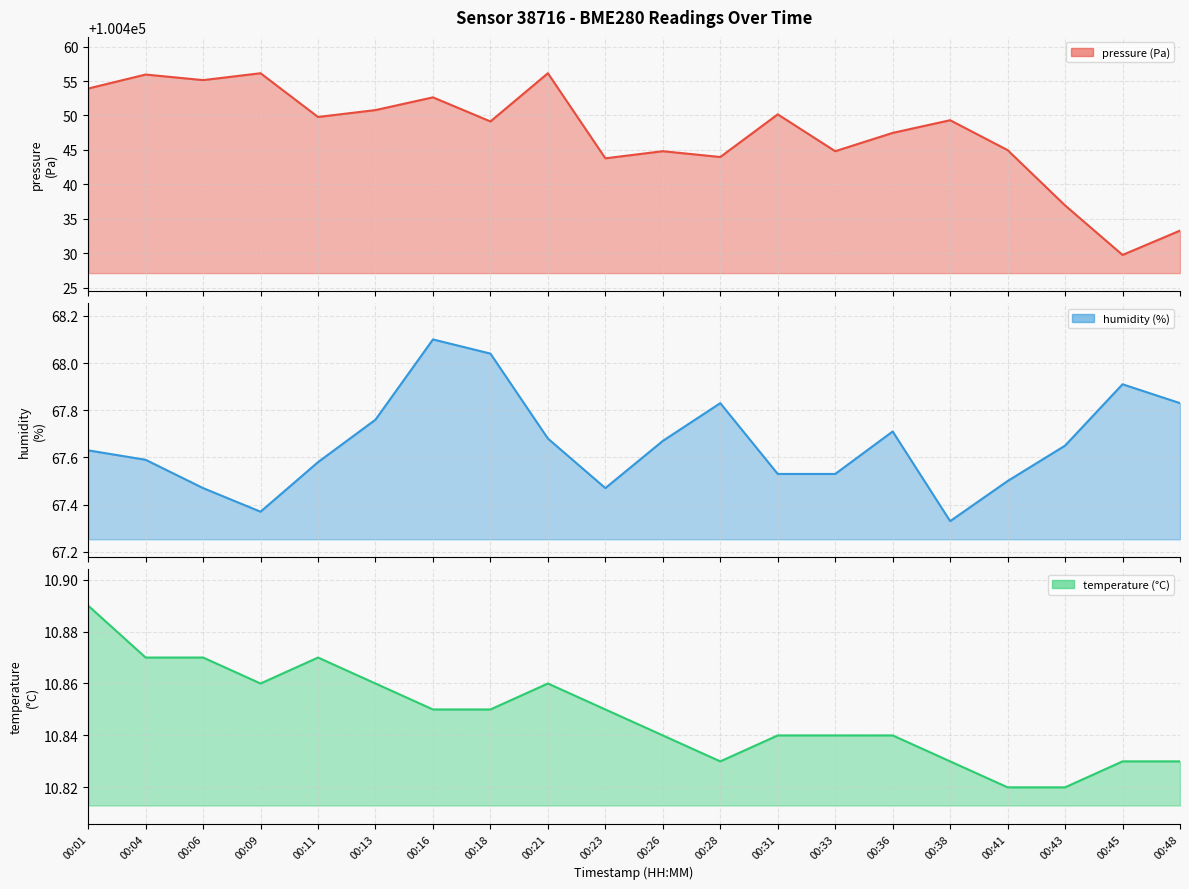

How many values in the pressure series are below 100449?

9